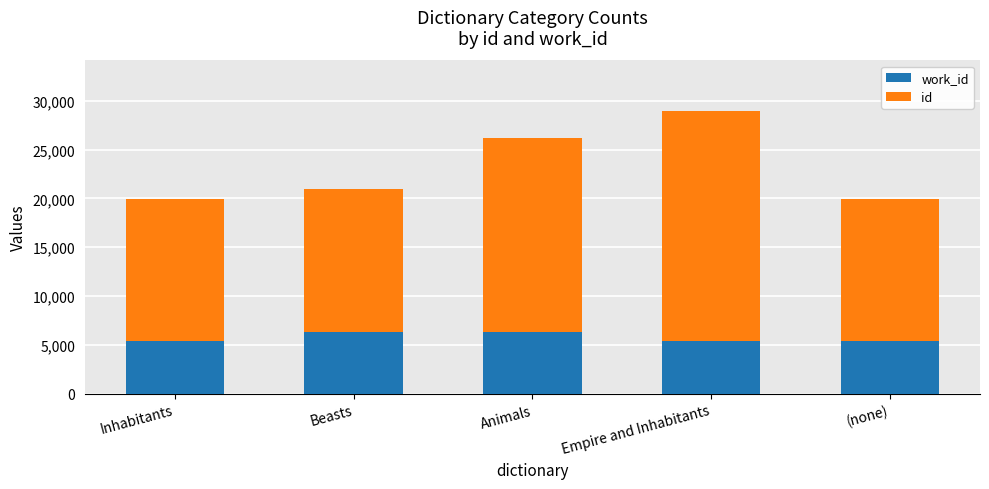

What is the total value across all series at Inhabitants?

19991